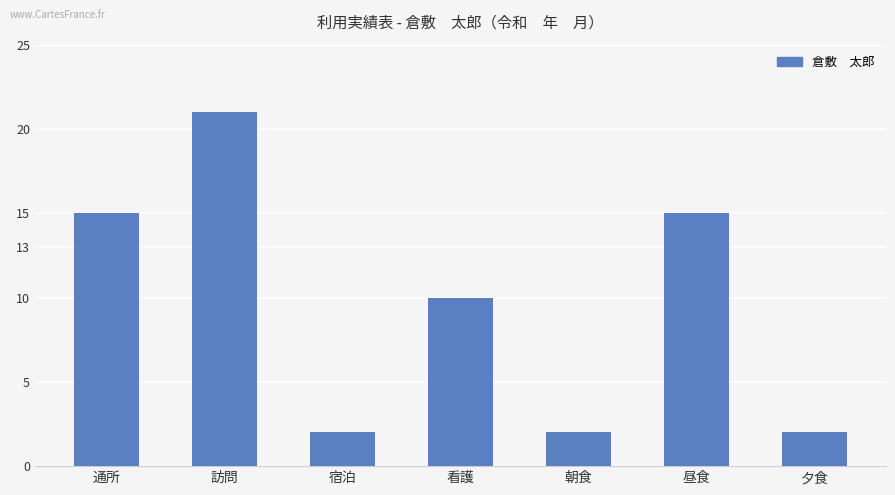

What is the label of the 2nd bar from the right?

昼食